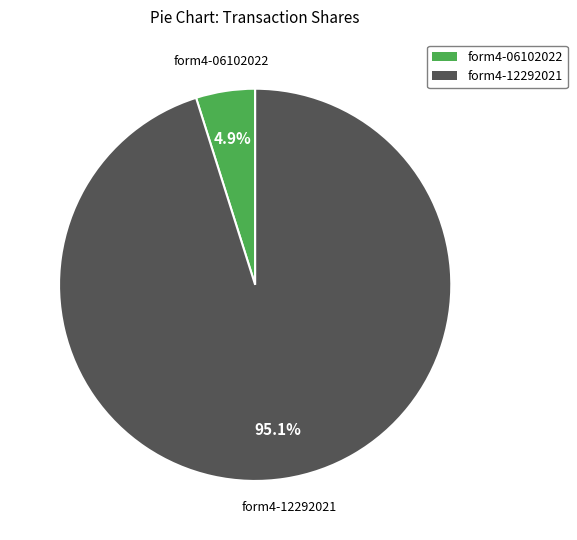

What percentage do form4-12292021 and form4-06102022 together represent?

100.0%